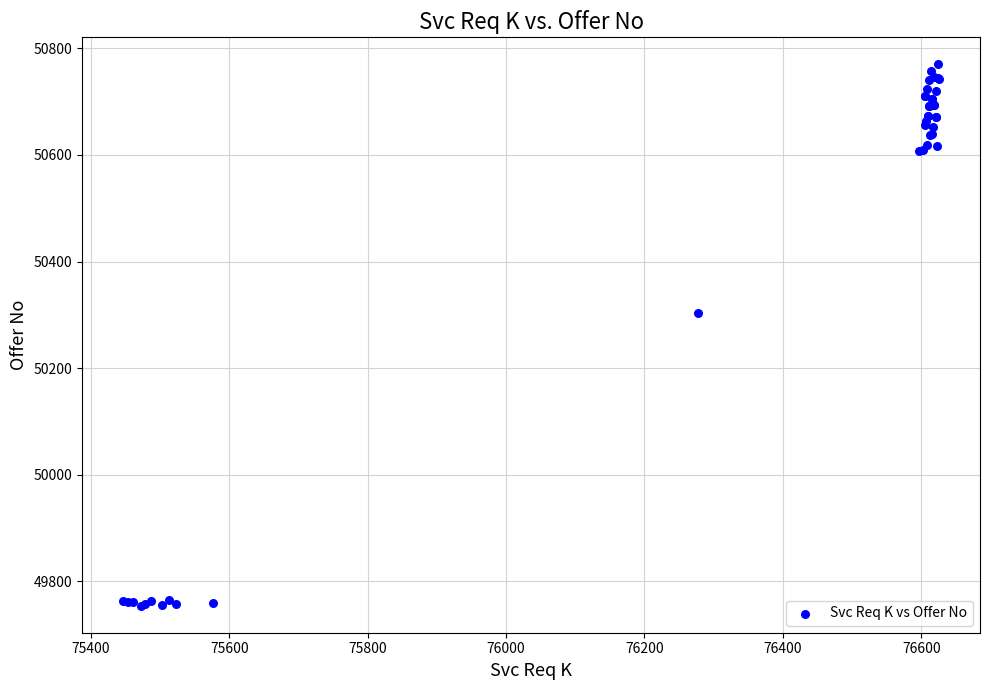

What Y value in the scatter plot is closest to 50262?

50304